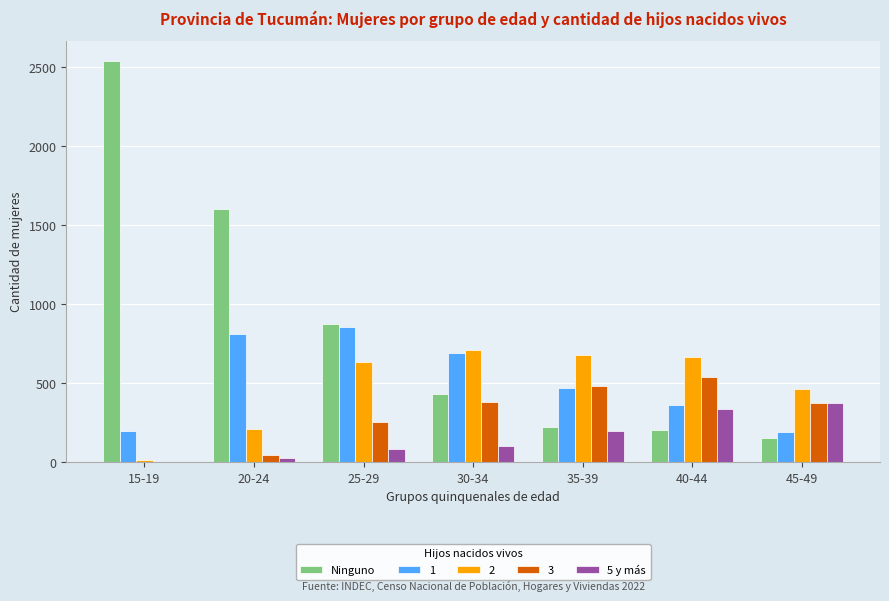

What is the sum of all Ninguno values?

6040